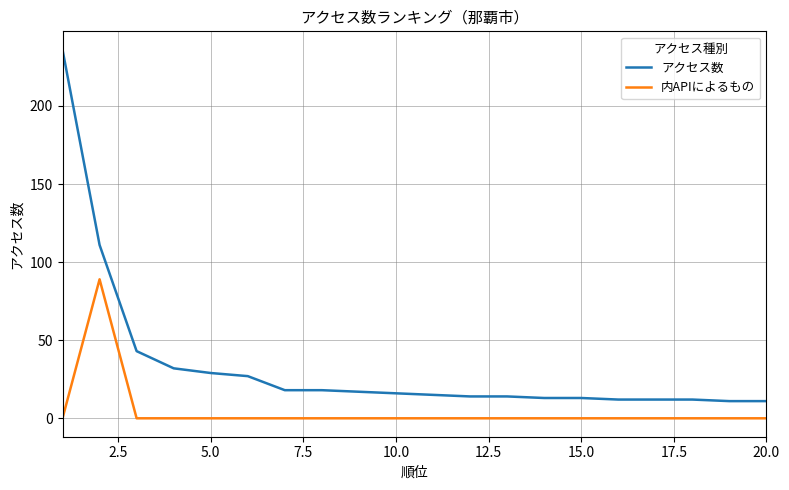

Which series has the largest total across all categories?

アクセス数